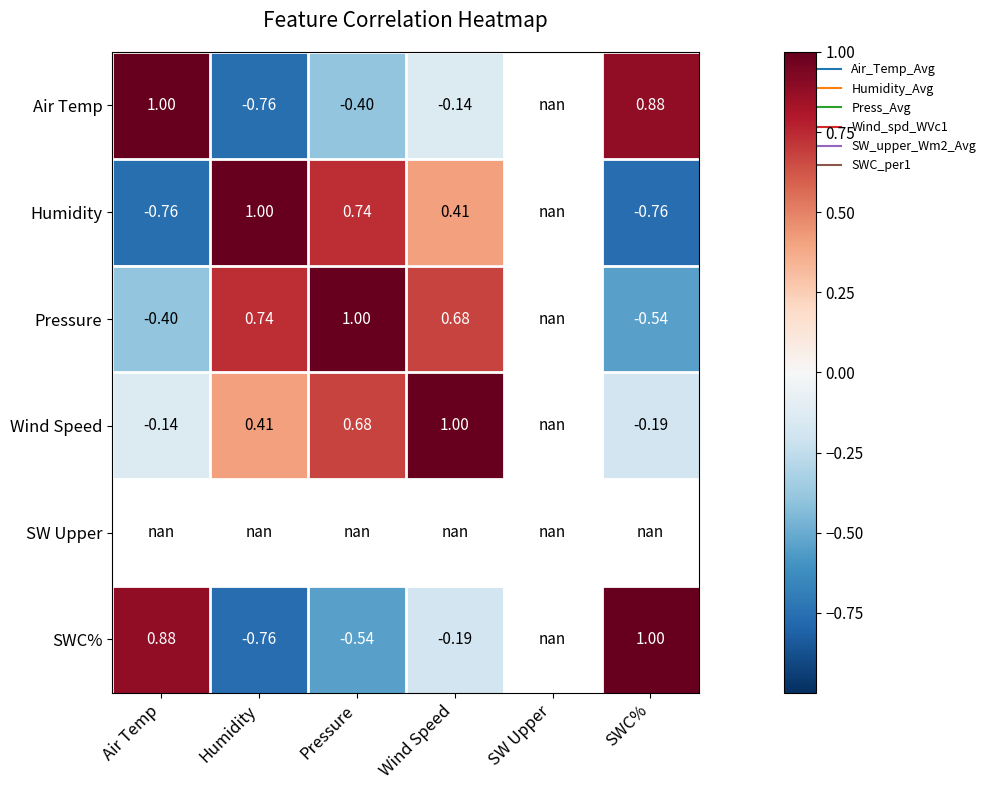

The value of Humidity at SWC% is -0.5. True or false?

False